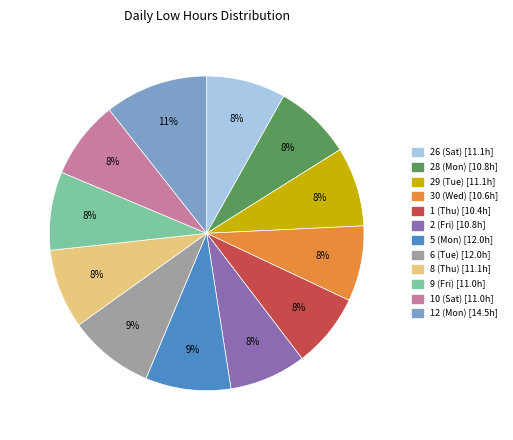

What is the largest slice in the pie chart?

12 (Mon)